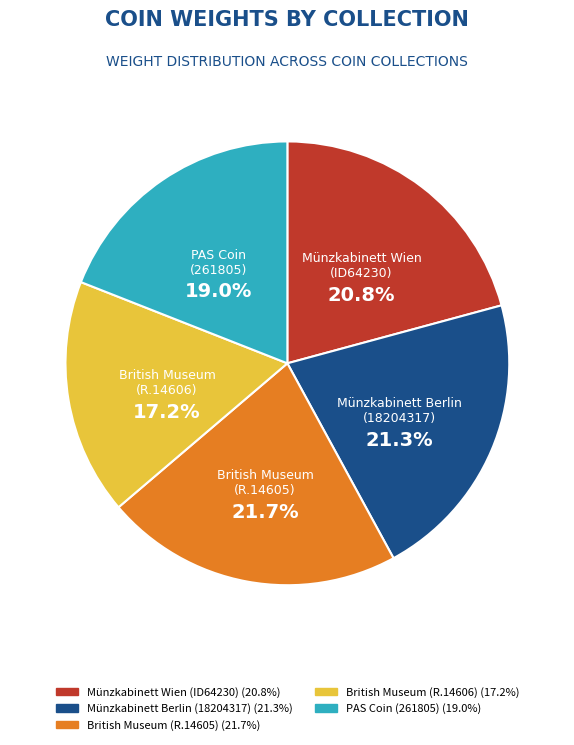

Which has a higher value, PAS Coin (261805) or Münzkabinett Wien (ID64230)?

Münzkabinett Wien (ID64230)